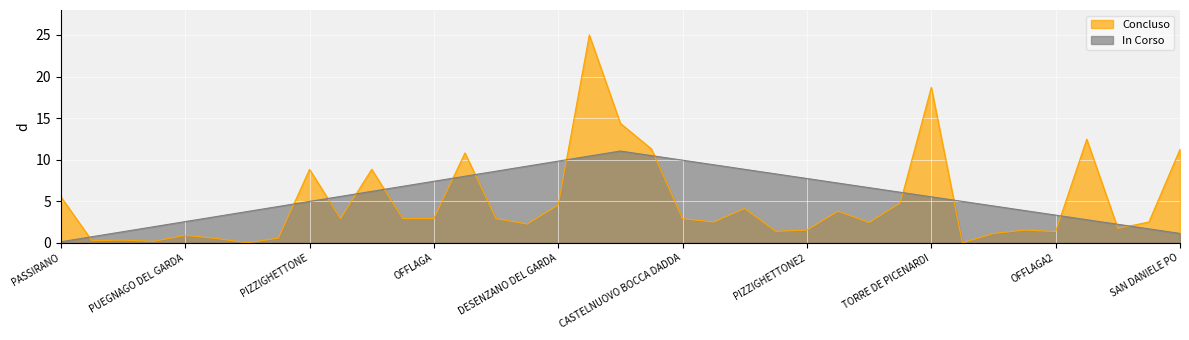

What position from the right is 33?

4